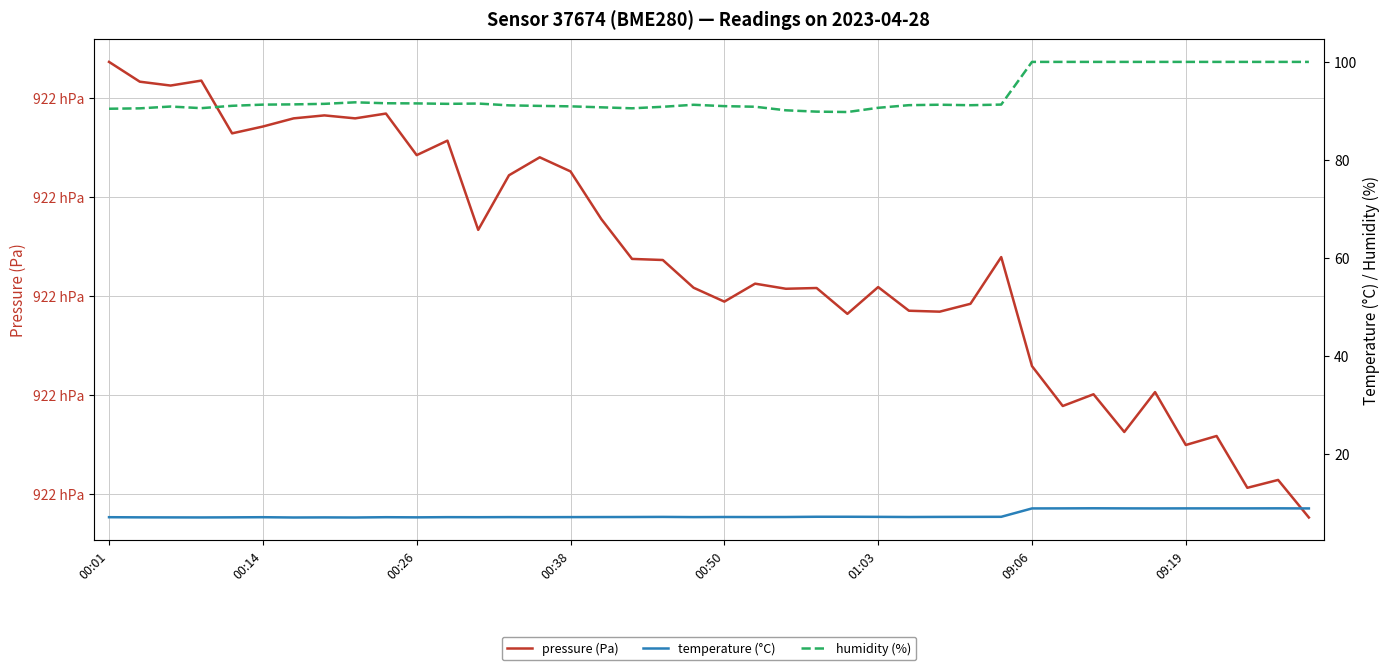

Count the number of data series in this chart.

3